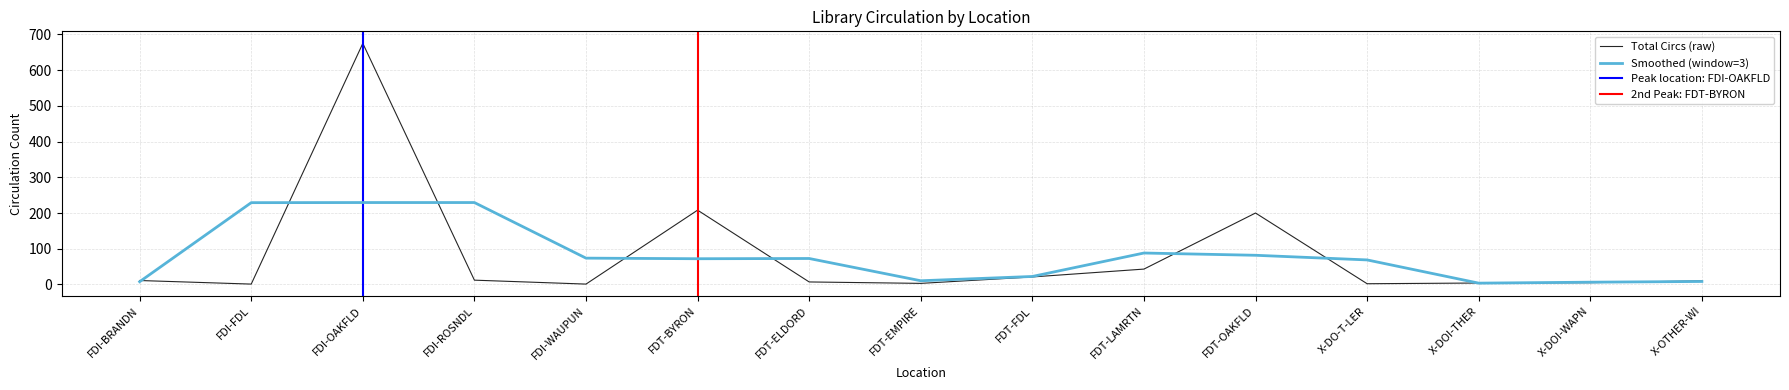

Where is the data nearest to the value 338?

FDT-BYRON